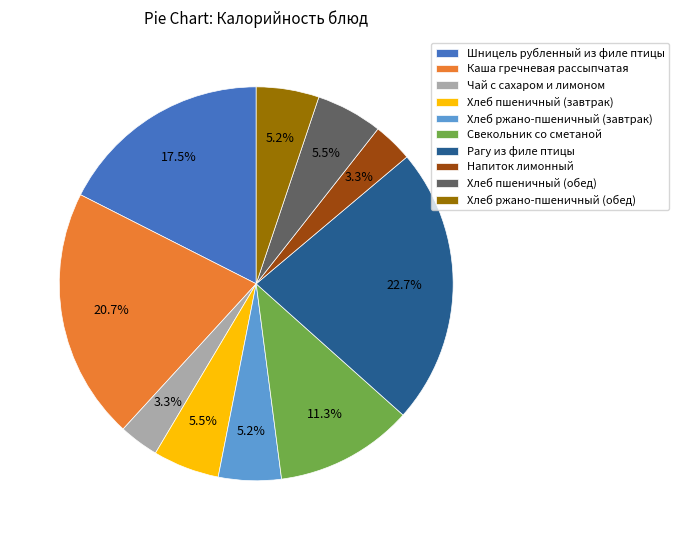

Does any single category account for the majority?

No